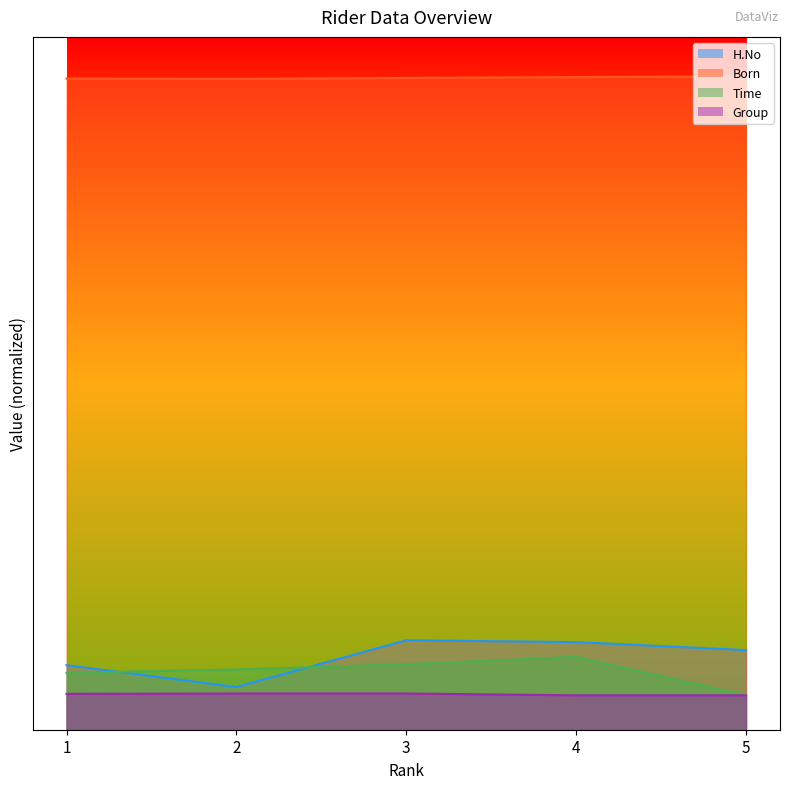

List the labels in order of Born value, smallest first.

2, 1, 3, 4, 5